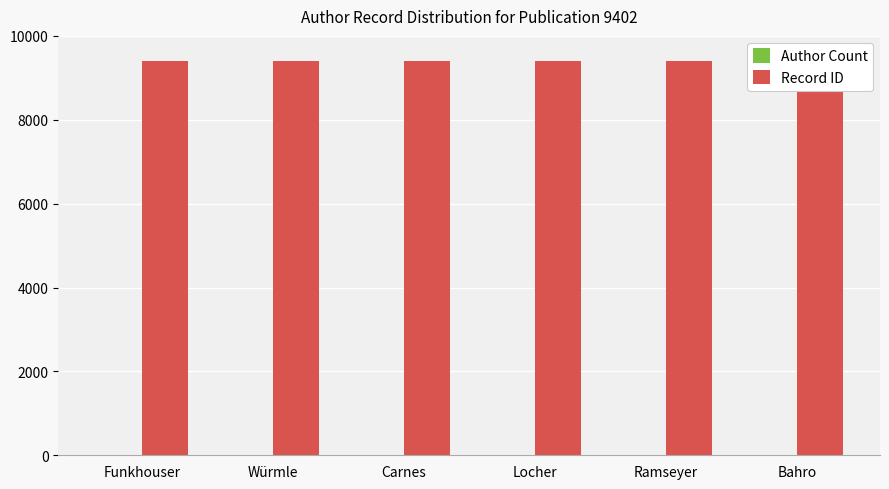

Are the bars horizontal?

No